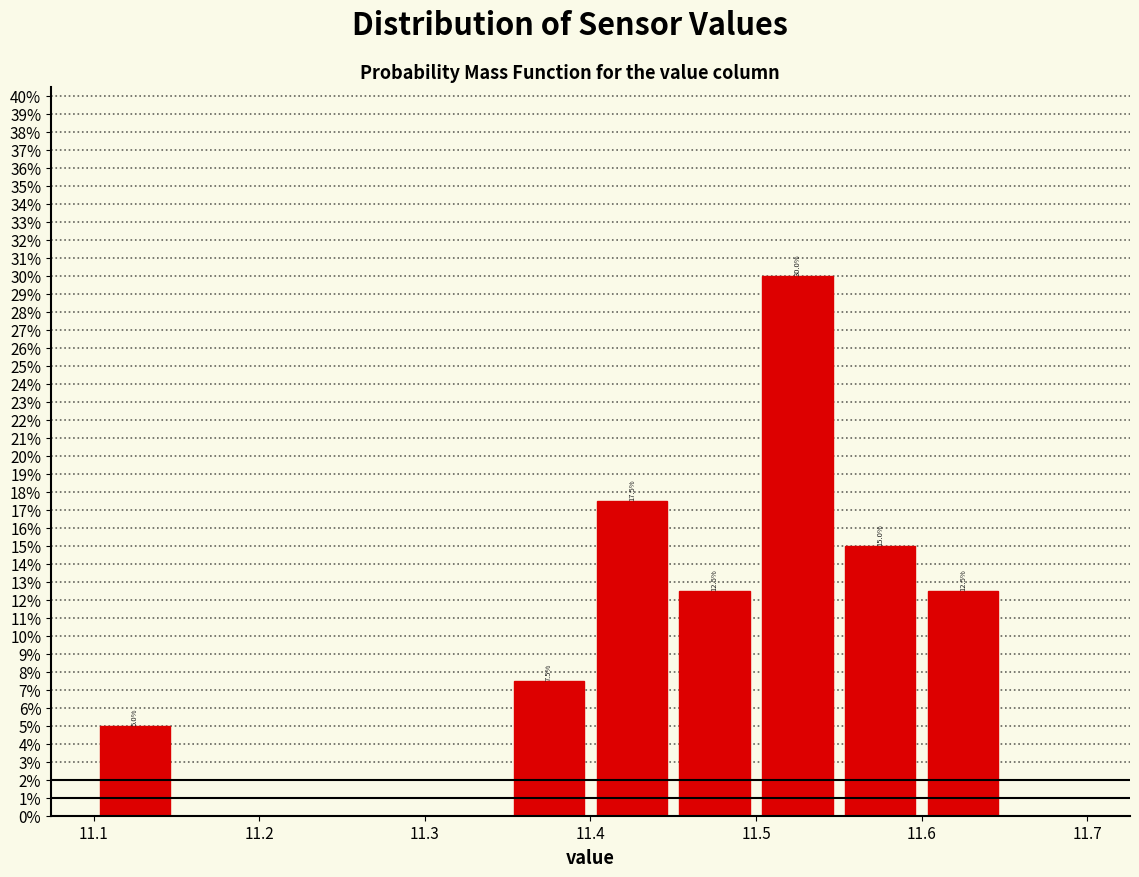

Which range on the x-axis has the tallest bar?

11.50 to 11.55